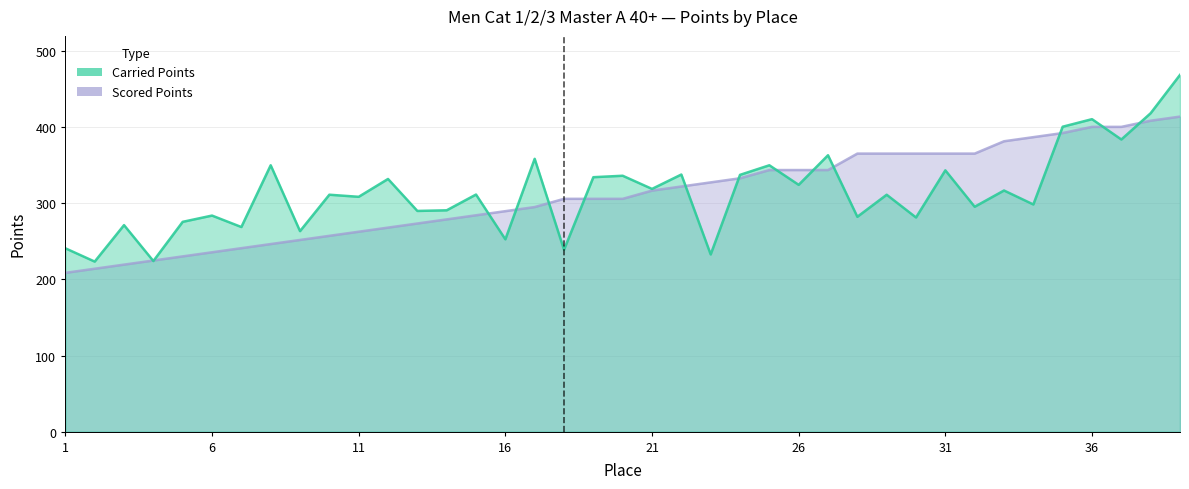

At which category is the sum across all series the highest?

39